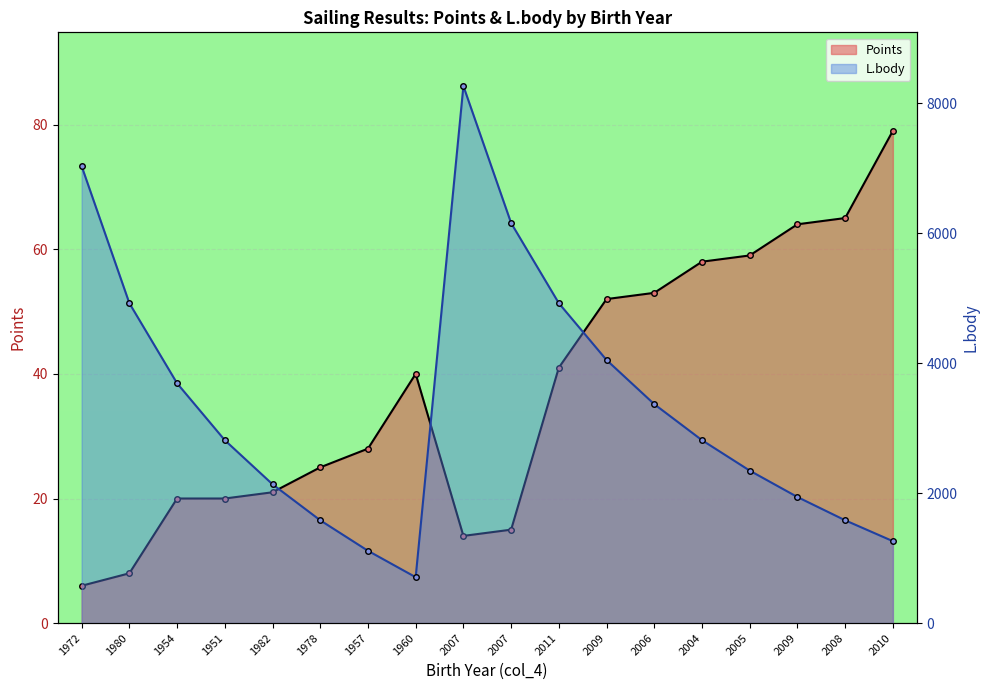

Is it true that Points equals 25 at 1978?

True